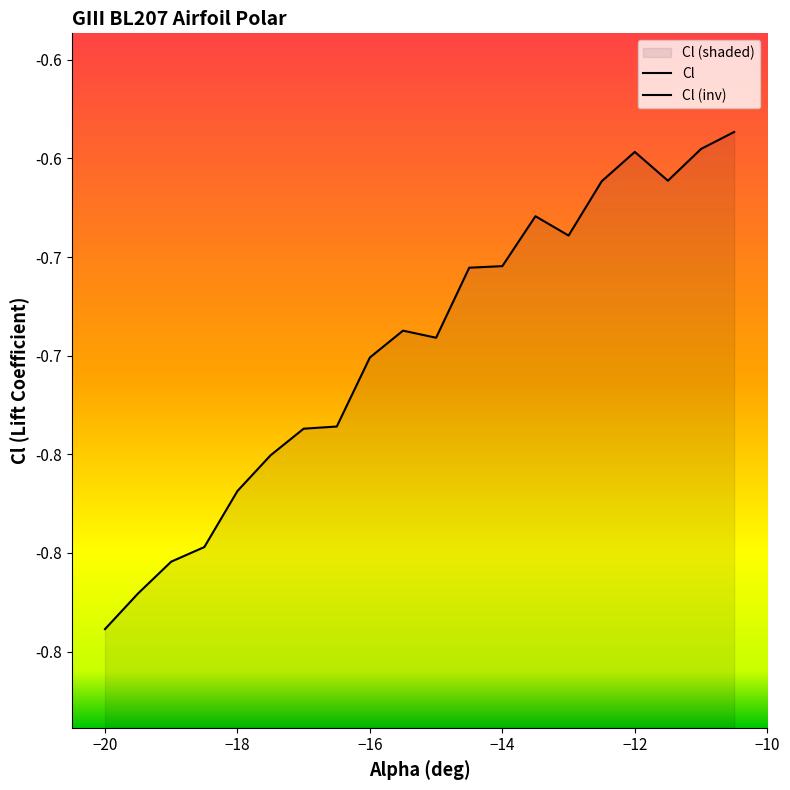

Rank the categories by value from lowest to highest.

-20, -19.5, -19, -18.5, -18, -17.5, -17, -16.5, -16, -15, -15.5, -14.5, -14, -13, -13.5, -12.5, -11.5, -12, -11, -10.5